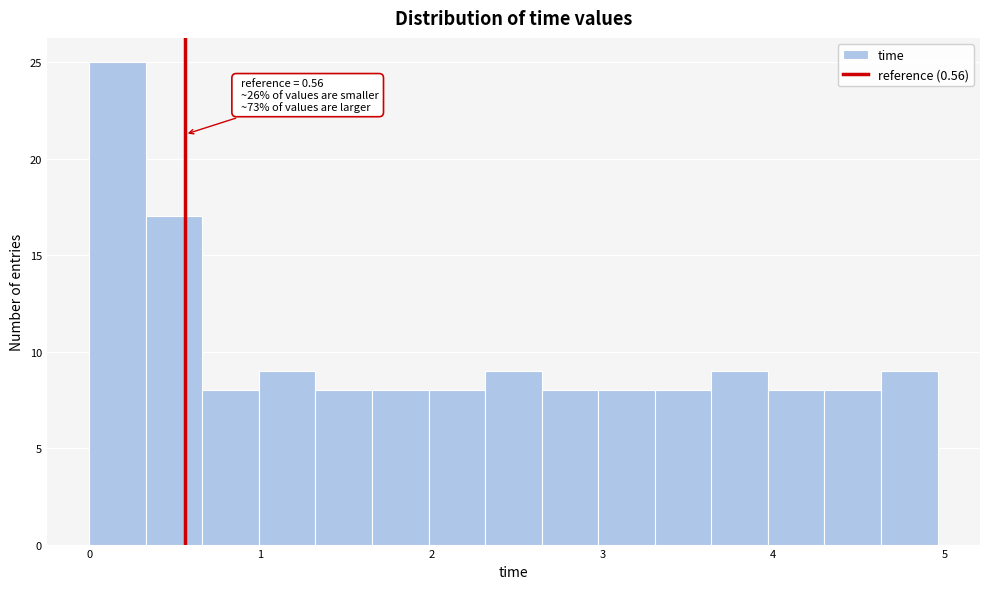

Read against the x-axis, roughly where is the centre of the tallest bar?

0.2